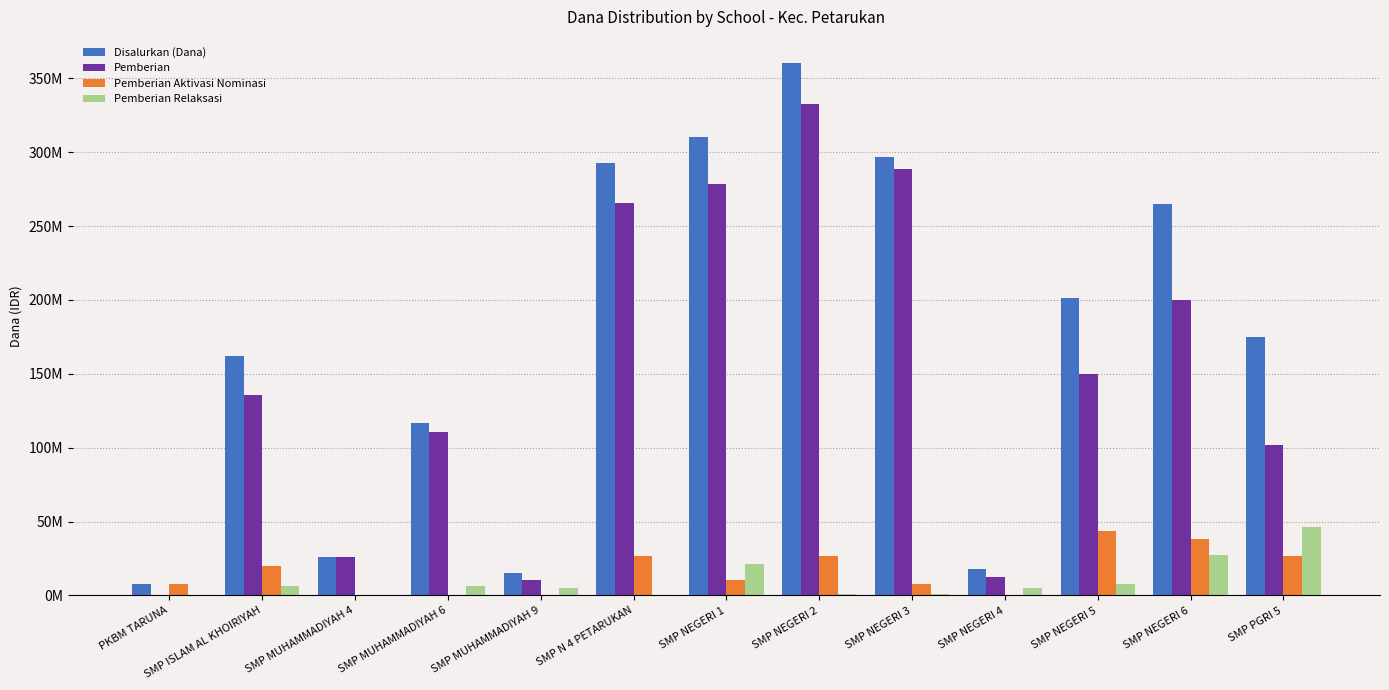

The Disalurkan (Dana) series shows 7848545 at SMP MUHAMMADIYAH 4. True or false?

False